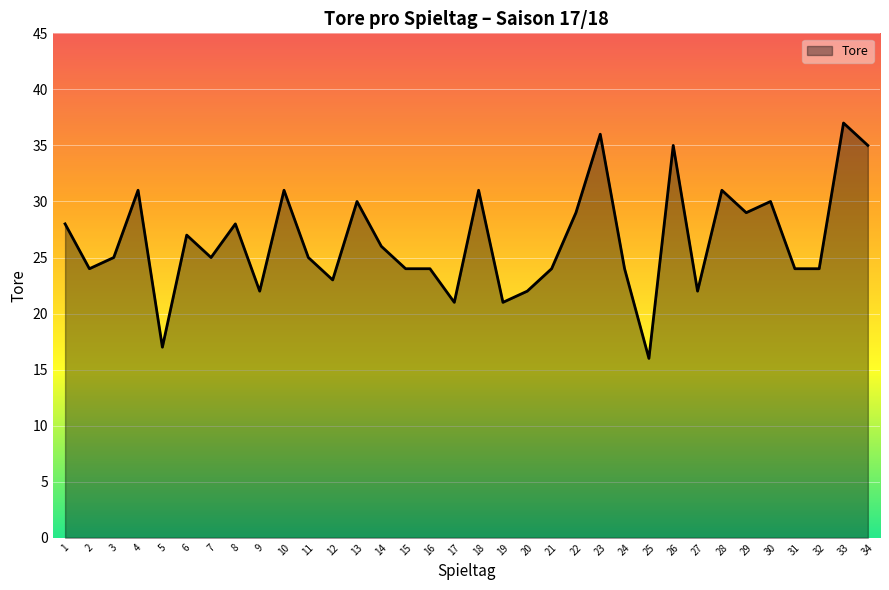

What is the minimum value shown in the chart?

16